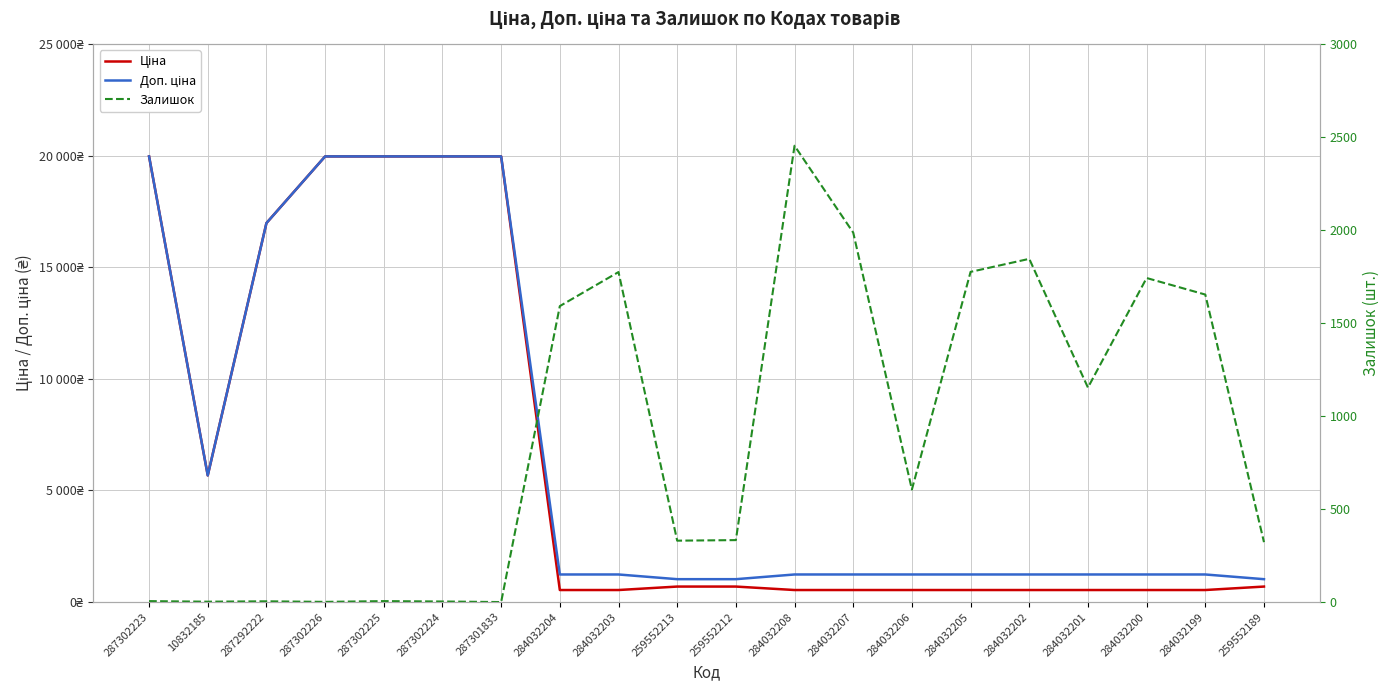

Reading left to right, list all the values displayed in this chart.

Ціна: 19964.2	5673.8	16976.3	19964.2	19964.2	19964.2	19964.2	539.0	539.0	693.7	693.7	539.0	539.0	539.0	539.0	539.0	539.0	539.0	539.0	693.7
Доп. ціна: 19964.2	5673.8	16976.3	19964.2	19964.2	19964.2	19964.2	1235.4	1235.4	1024.6	1024.6	1235.4	1235.4	1235.4	1235.4	1235.4	1235.4	1235.4	1235.4	1024.6
Залишок: 5.0	2.0	4.0	1.0	5.0	3.0	0.0	1591.0	1774.0	330.0	333.0	2453.0	1986.0	605.0	1775.0	1845.0	1153.0	1742.0	1653.0	322.0